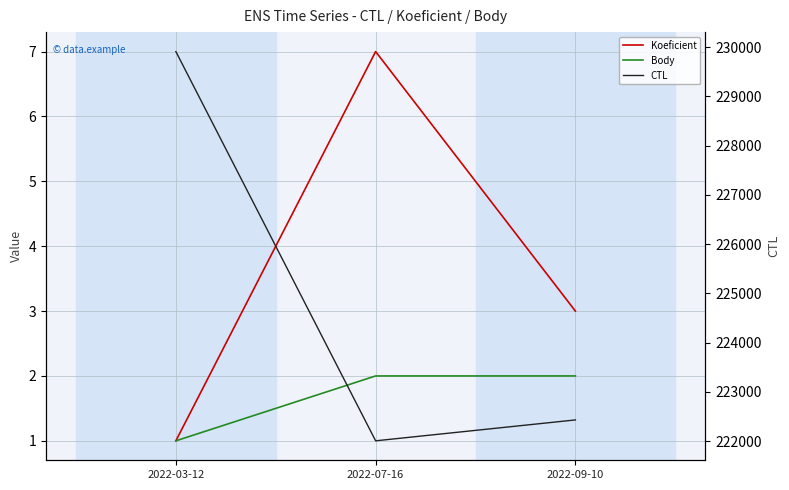

How many values in the CTL series are below 222431?

1